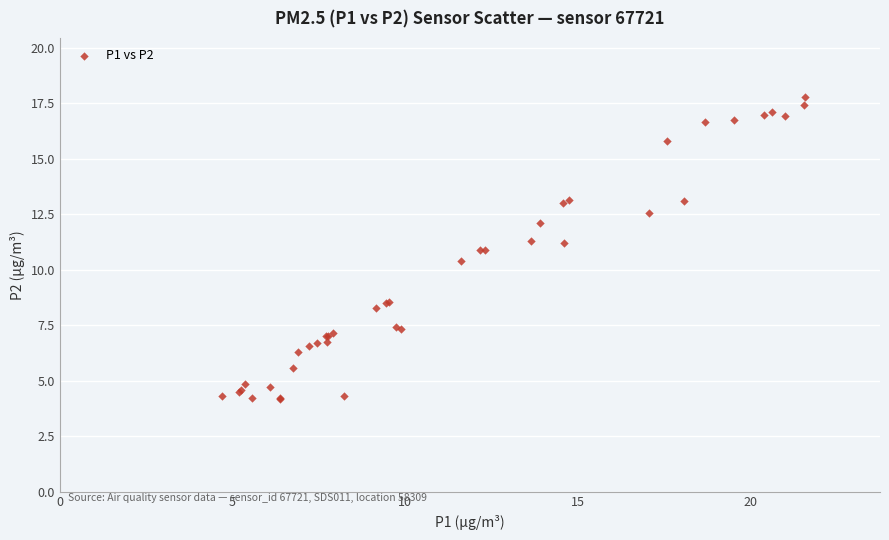

What Y value in the scatter plot is closest to 10?

10.4